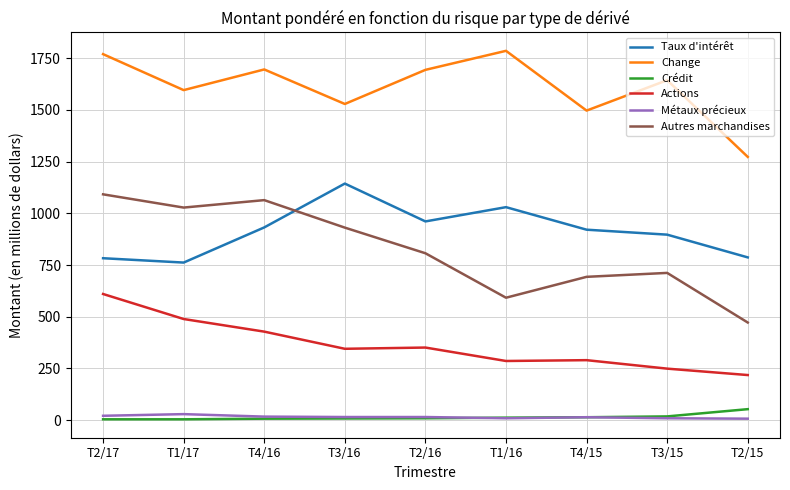

True or false: Autres marchandises and Métaux précieux intersect in this chart.

False